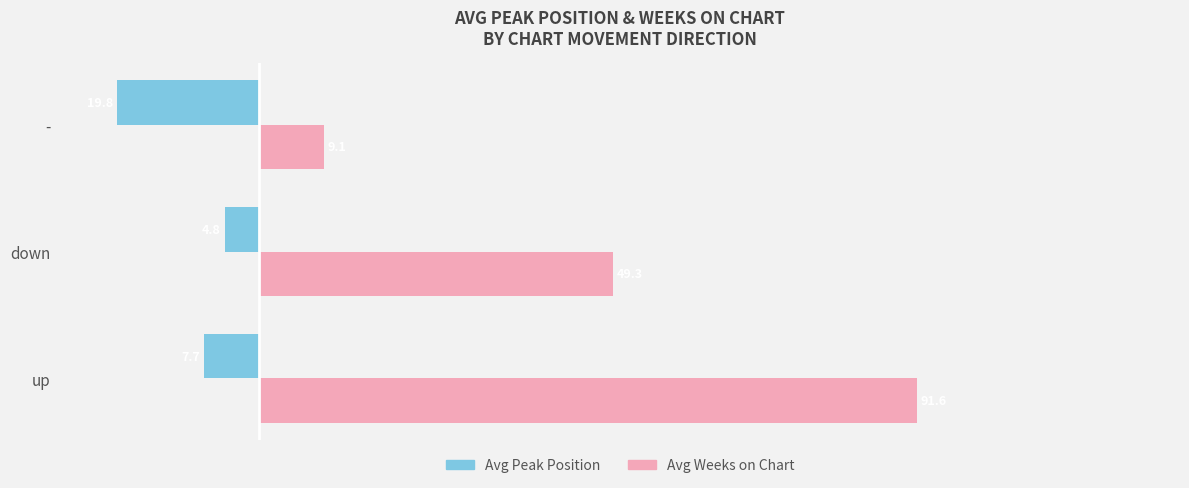

The Avg Weeks on Chart series shows 153.0 at up. True or false?

False